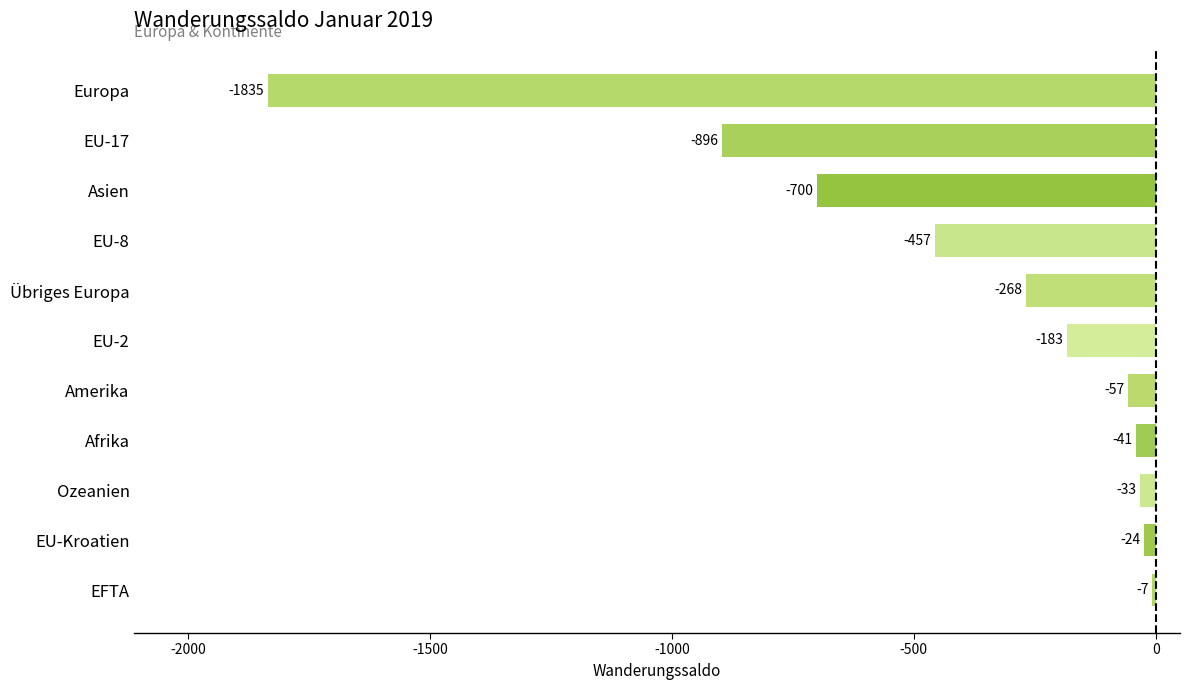

Count the number of values greater than -183.

5